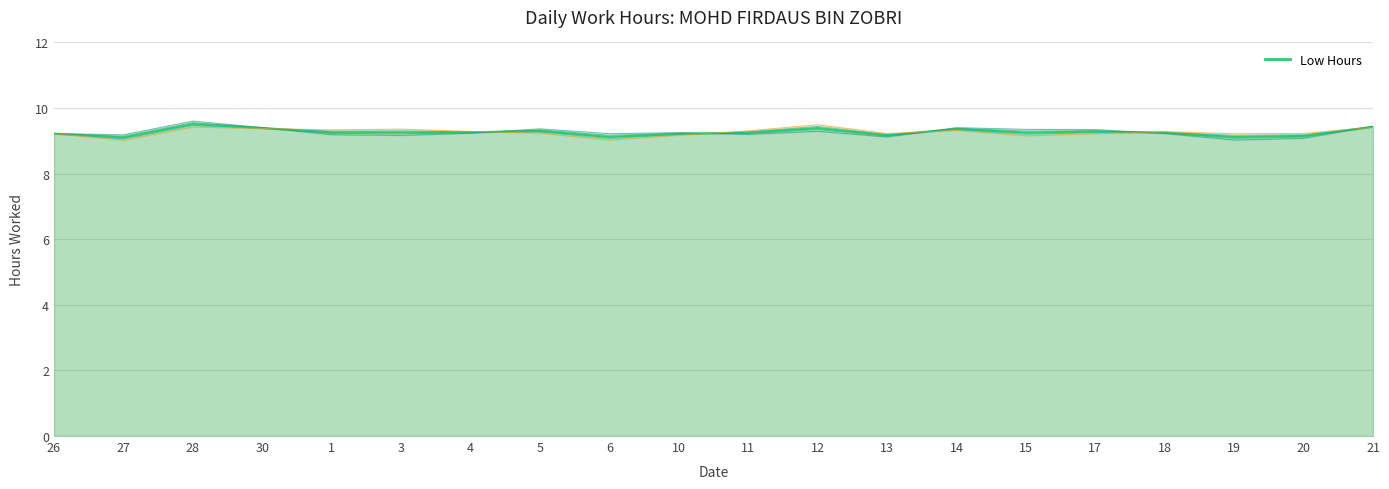

What is the ratio of the value at 6 to the value at 27?

1.0